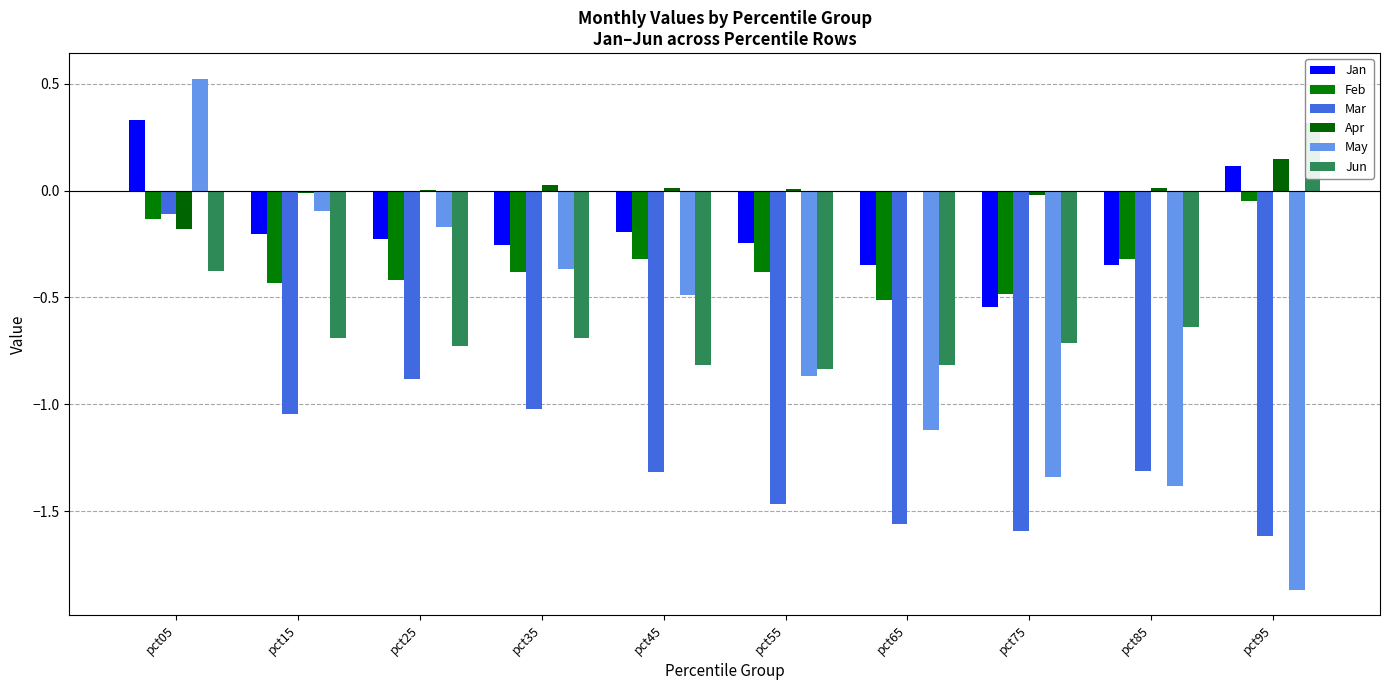

How many data points in May are above 0?

1